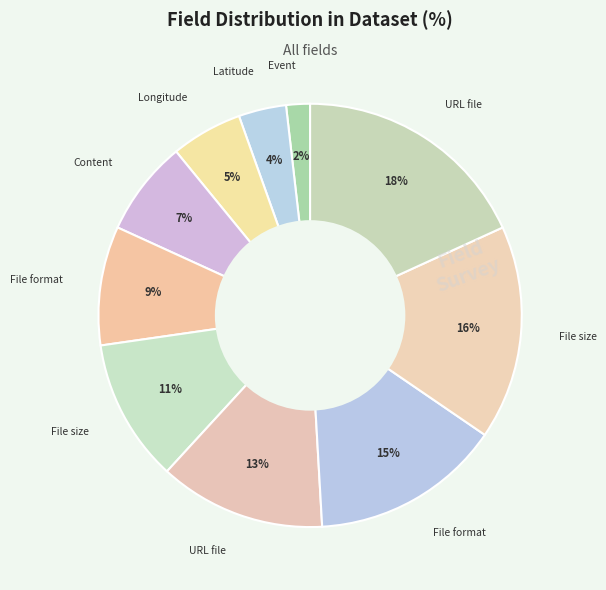

How many segments does this pie chart have?

10